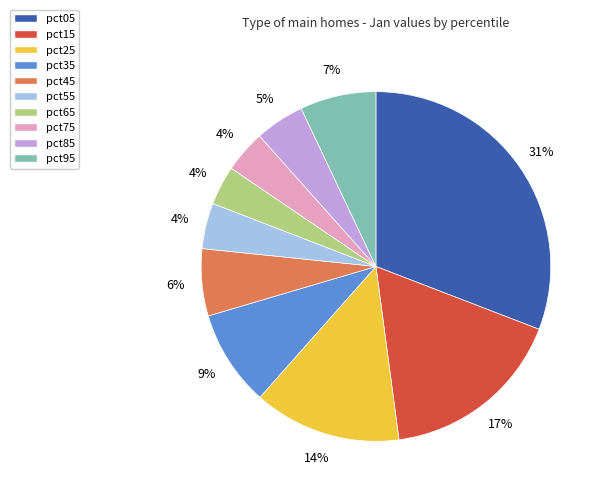

Is the sum of pct35 and pct45 greater than half?

No